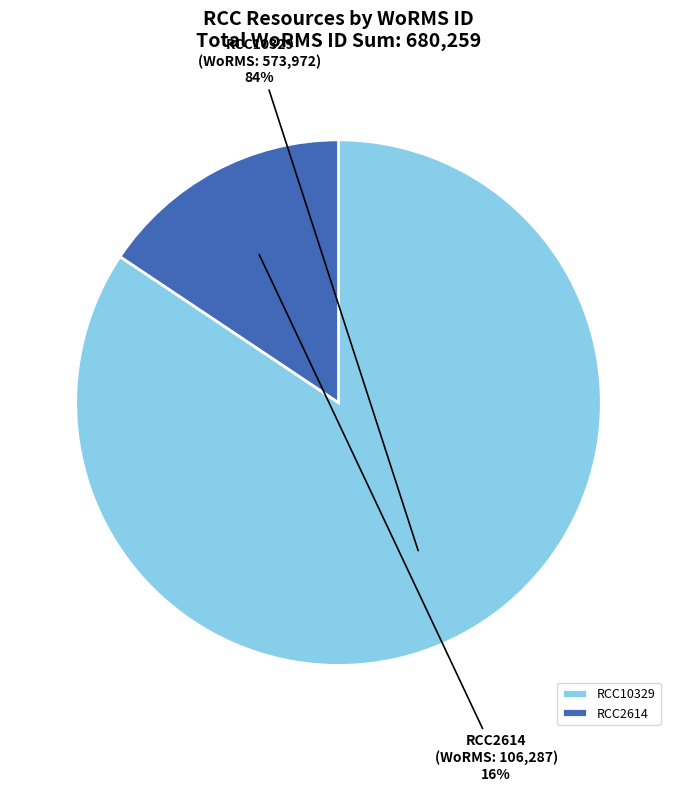

Which slice is the smallest?

RCC2614